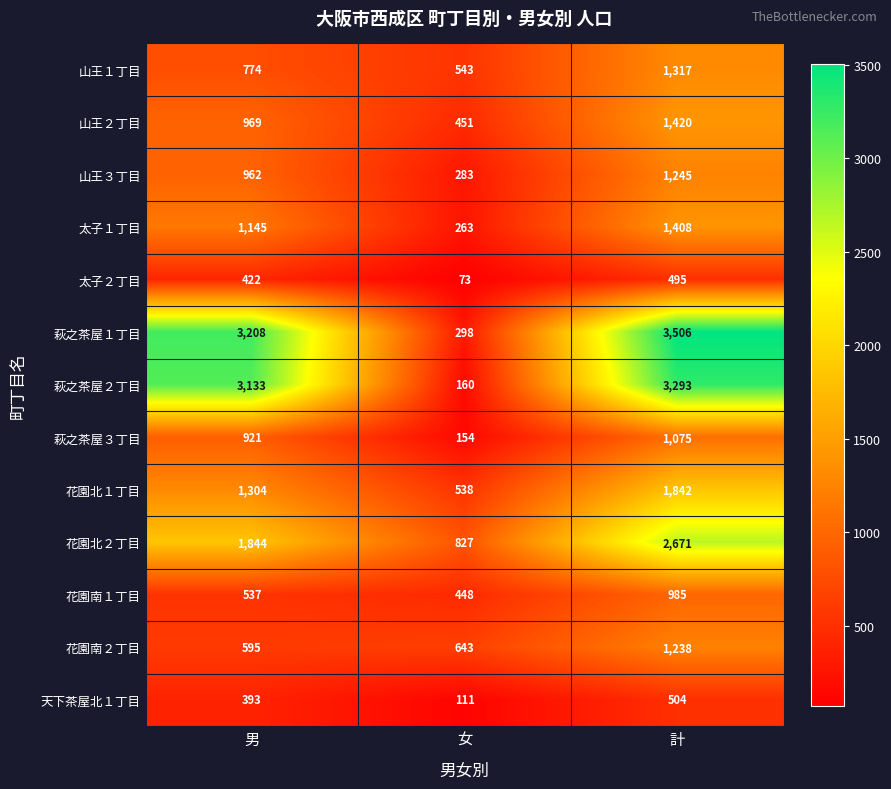

What is the sum of all 山王２丁目 values?

2840